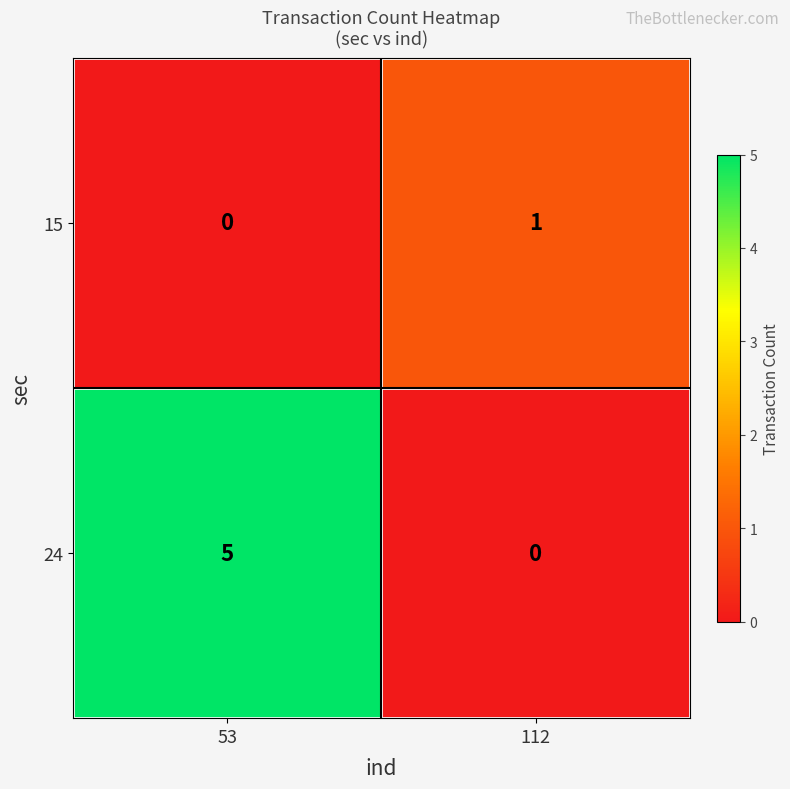

Count the number of categories in the chart.

2